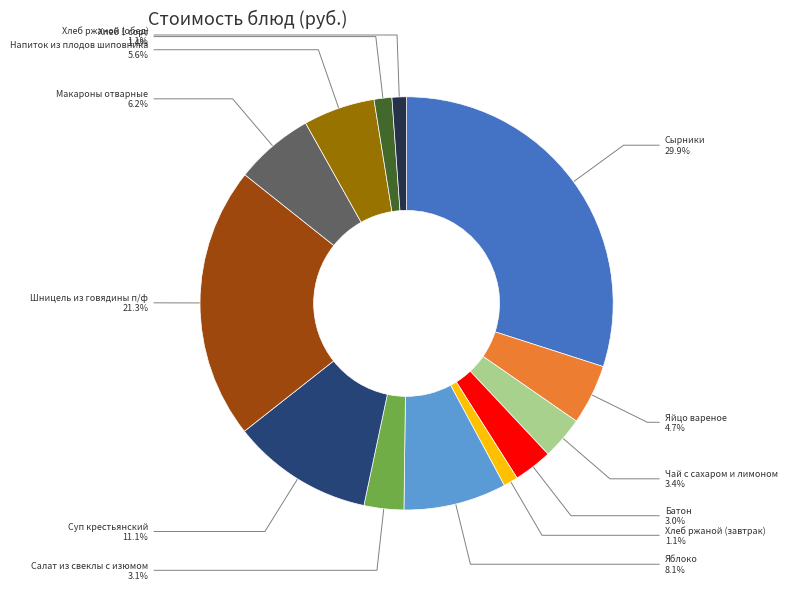

Is there any slice that represents more than half of the pie?

No